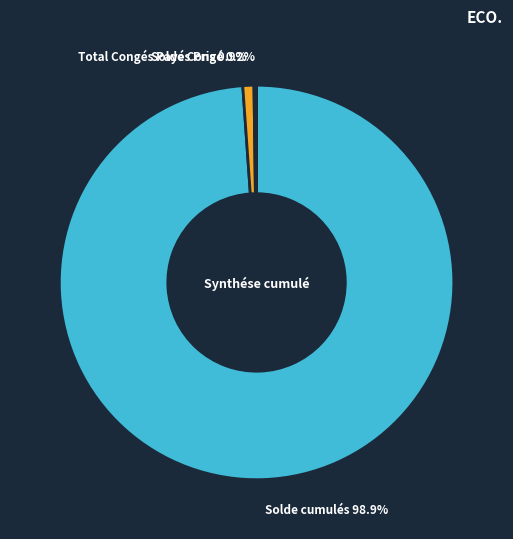

What portion of the pie excludes Solde cumulés?

1.1%